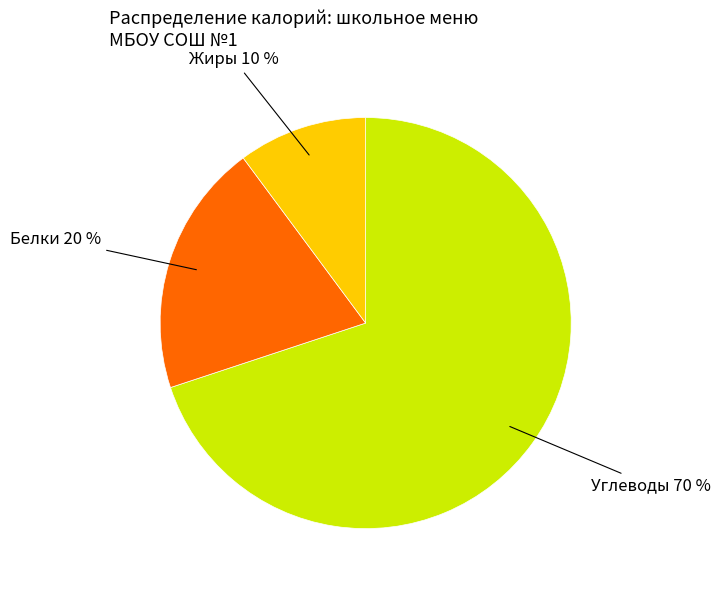

To the nearest percent, what is the average slice percentage?

33%